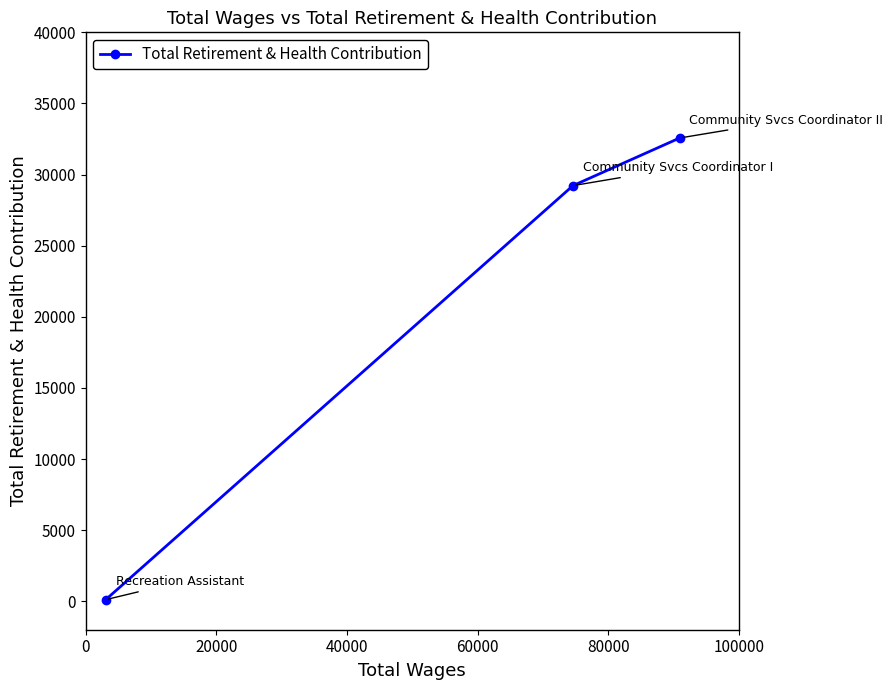

Count the number of categories in the chart.

3